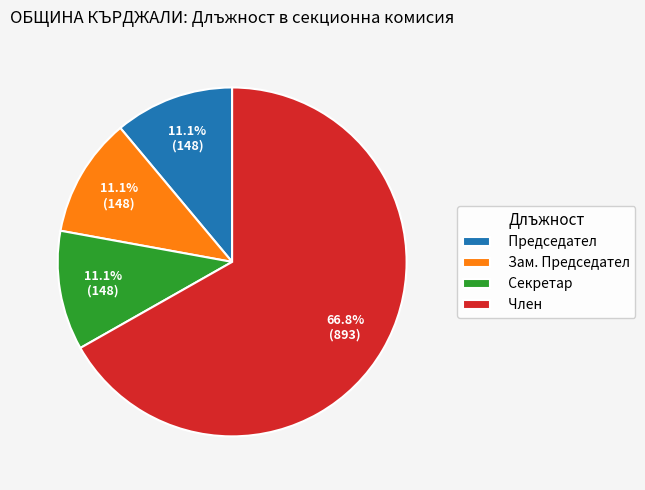

To the nearest percent, what is the average slice percentage?

25%